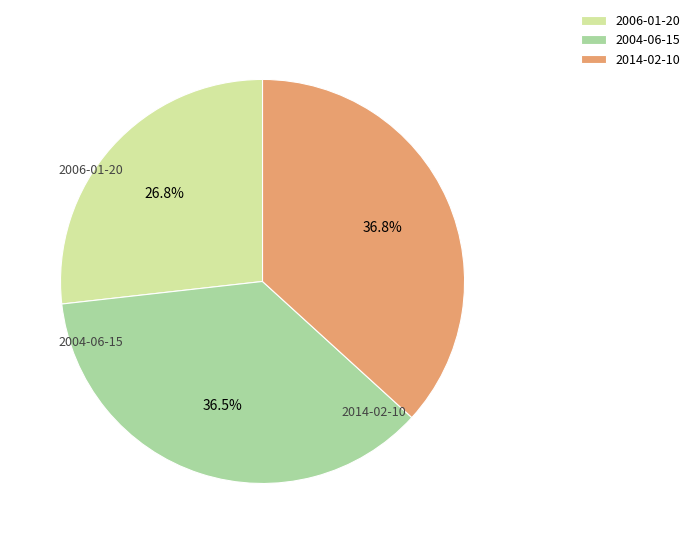

To the nearest percent, what is the difference between the largest and smallest slice percentages?

10%